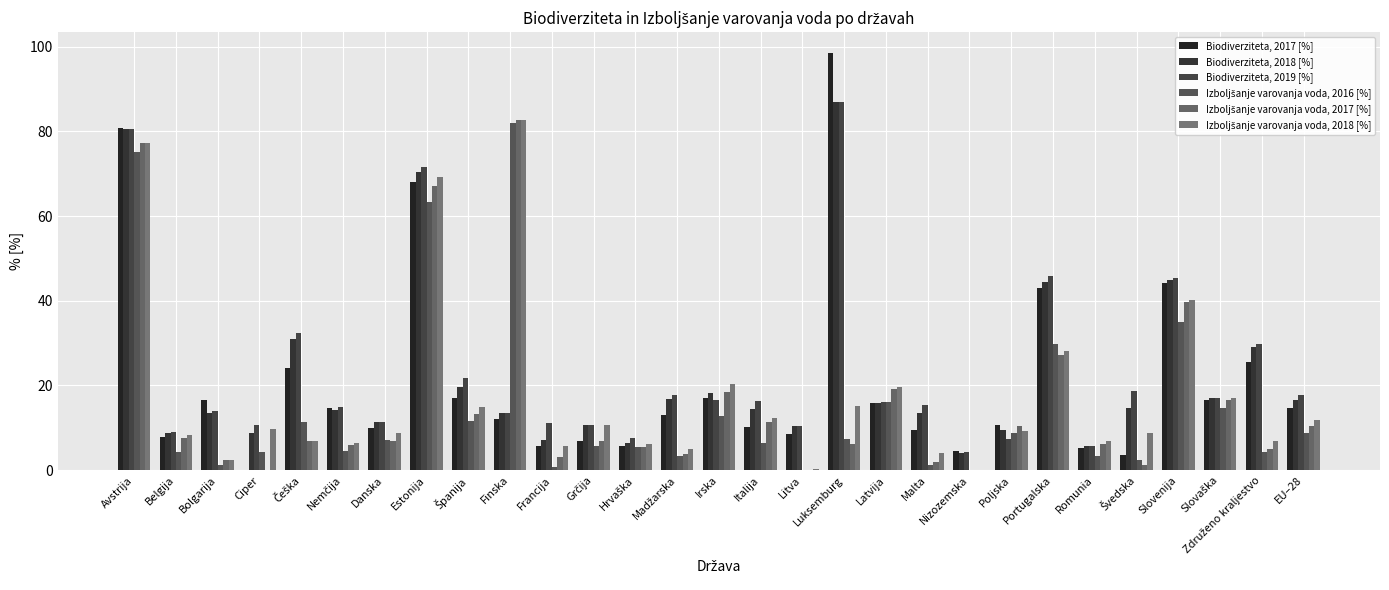

How many series are shown in this chart?

6